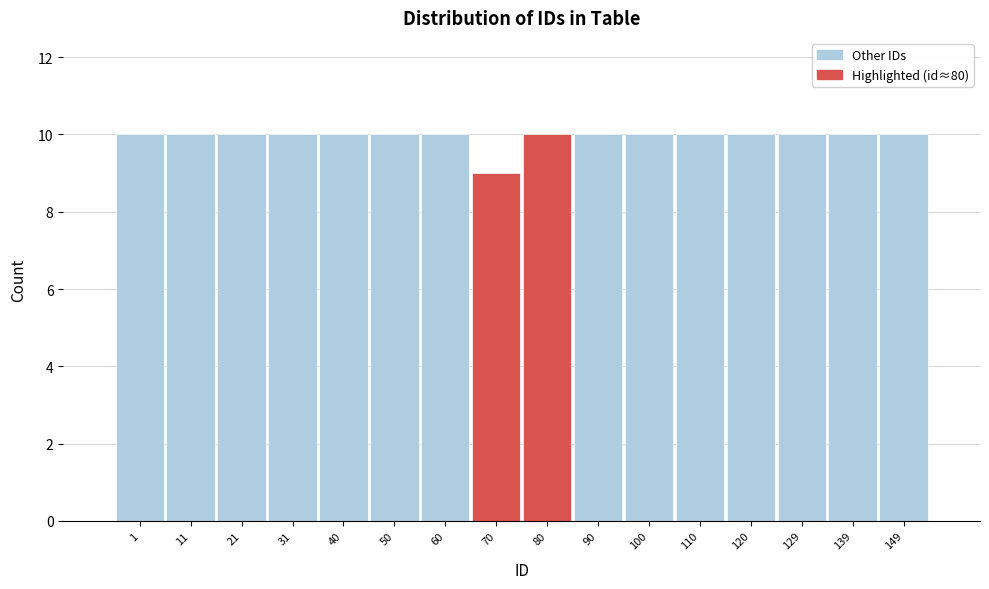

Reading left to right, what are all the values shown in this chart?

10	10	10	10	10	10	10	9	10	10	10	10	10	10	10	10